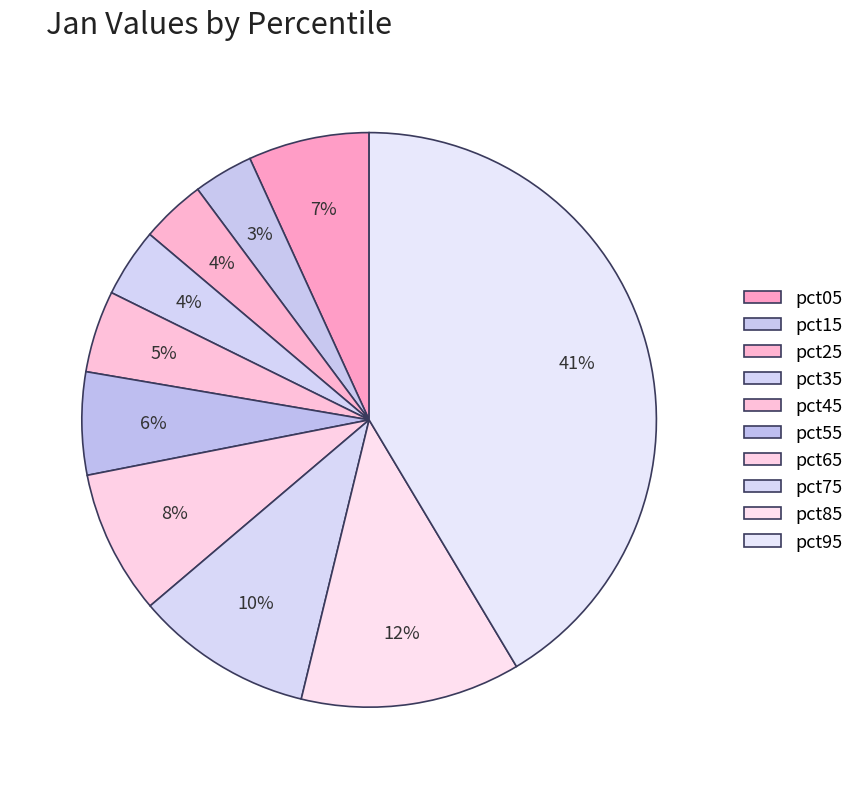

Count the number of slices in the pie.

10